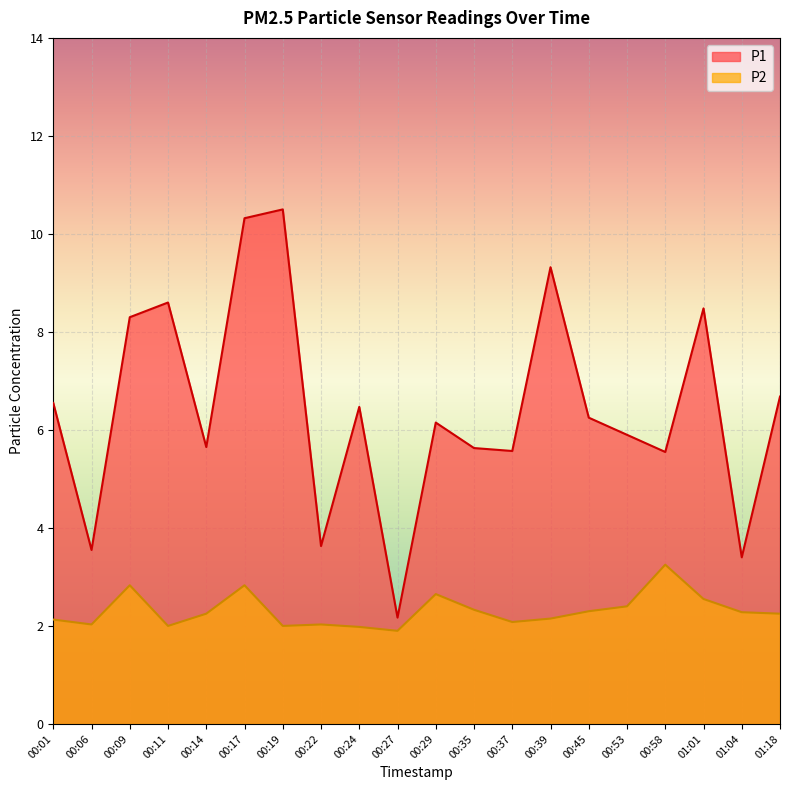

What is the label of the 10th point from the right?

00:29